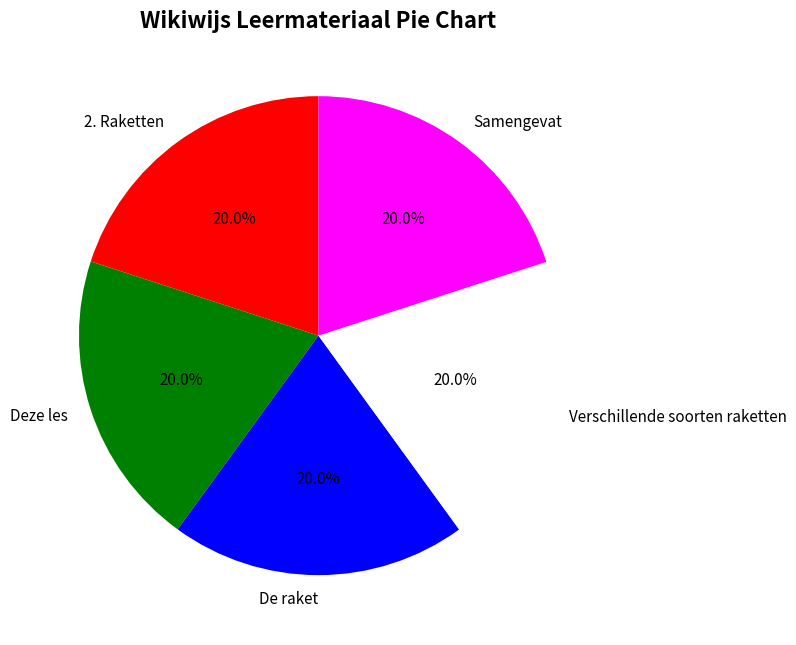

Does Samengevat account for over 50% of the chart?

No